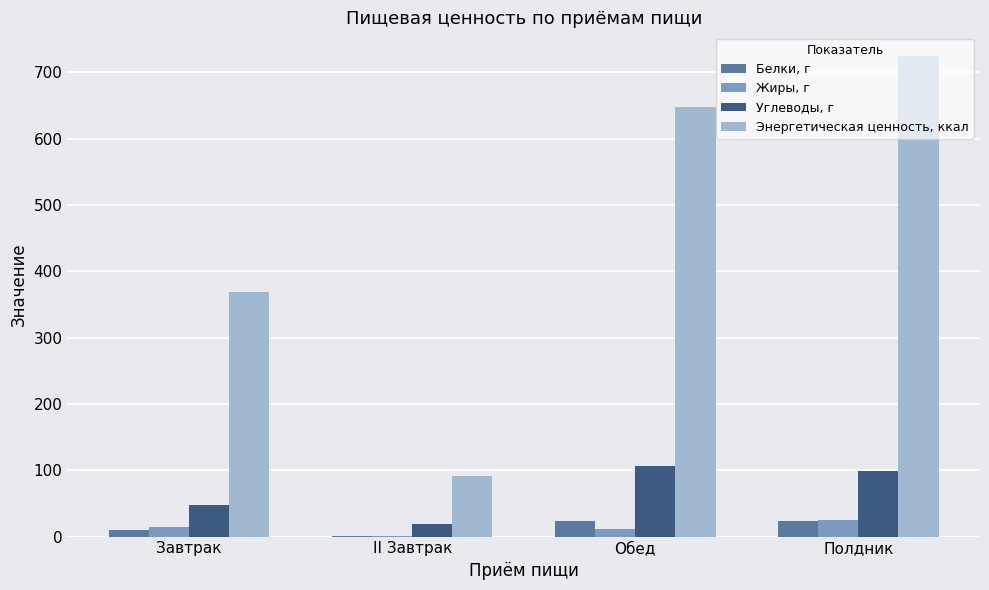

At which label does Энергетическая ценность, ккал reach its peak?

Полдник